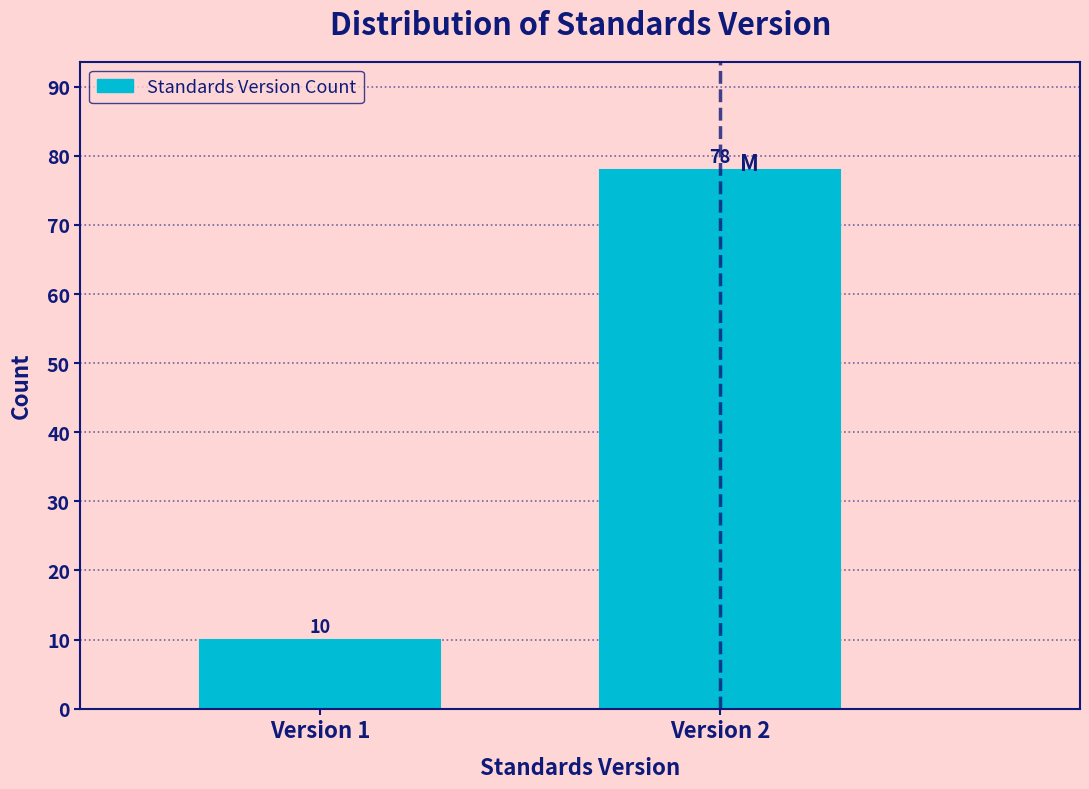

Reading right to left, extract all data points from this chart.

Version 2=78	Version 1=10